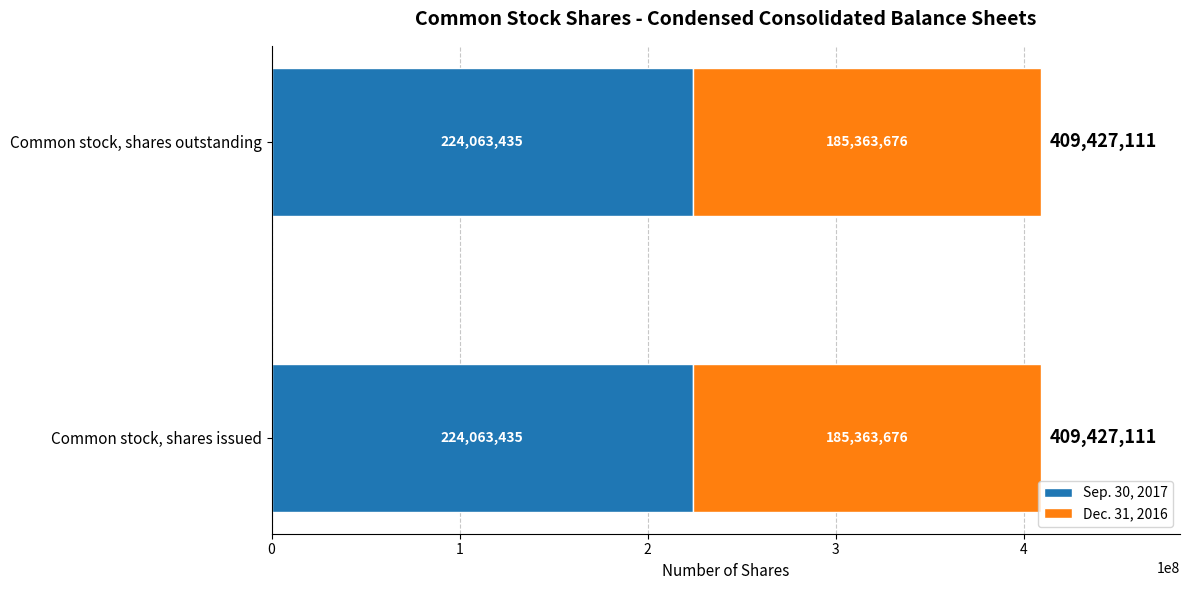

What are all the series names shown in the legend?

Sep. 30, 2017, Dec. 31, 2016